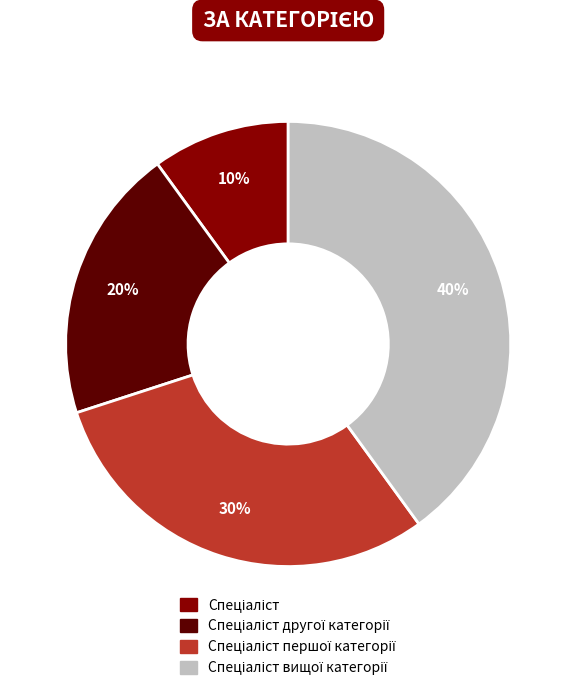

Does any single category account for the majority?

No